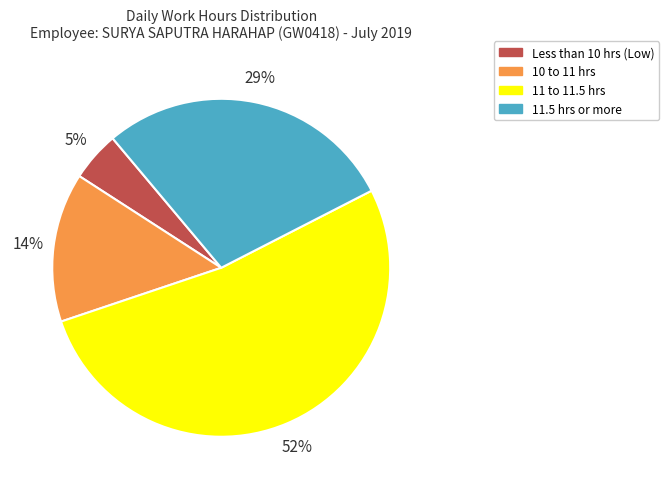

How many slices are in this pie chart?

4